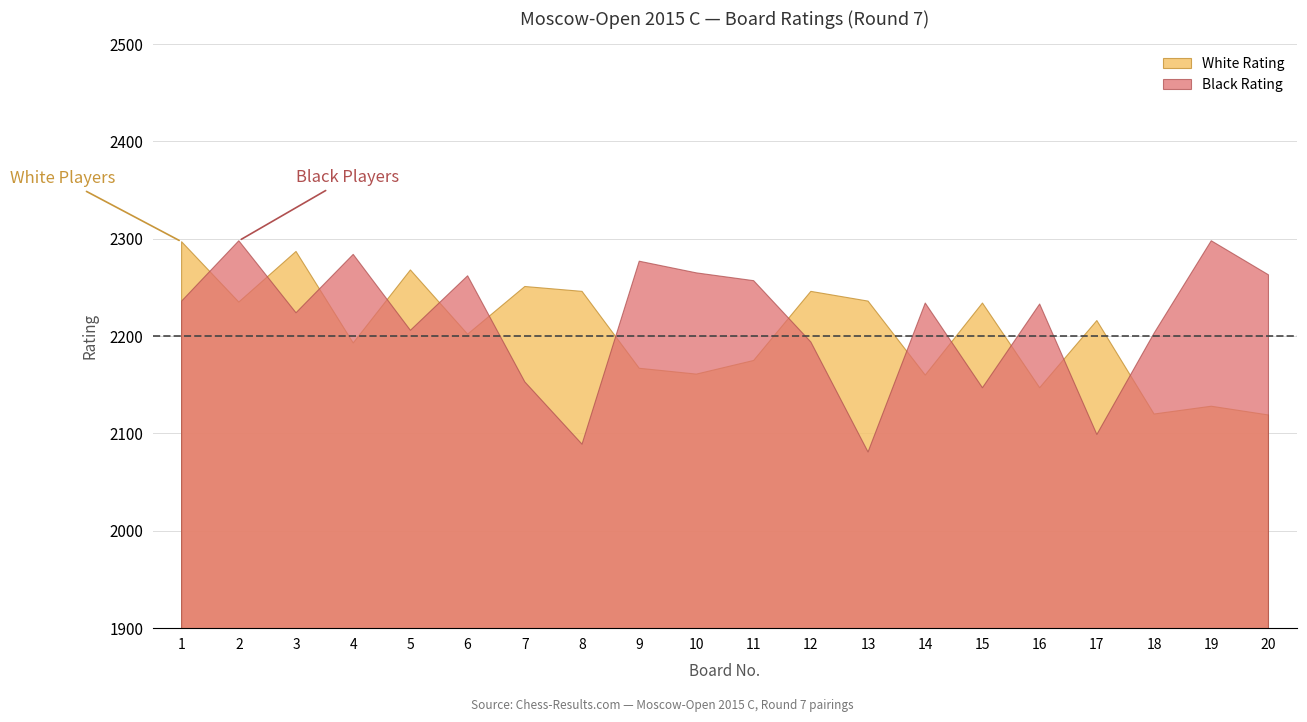

What is the smallest value displayed?

2081